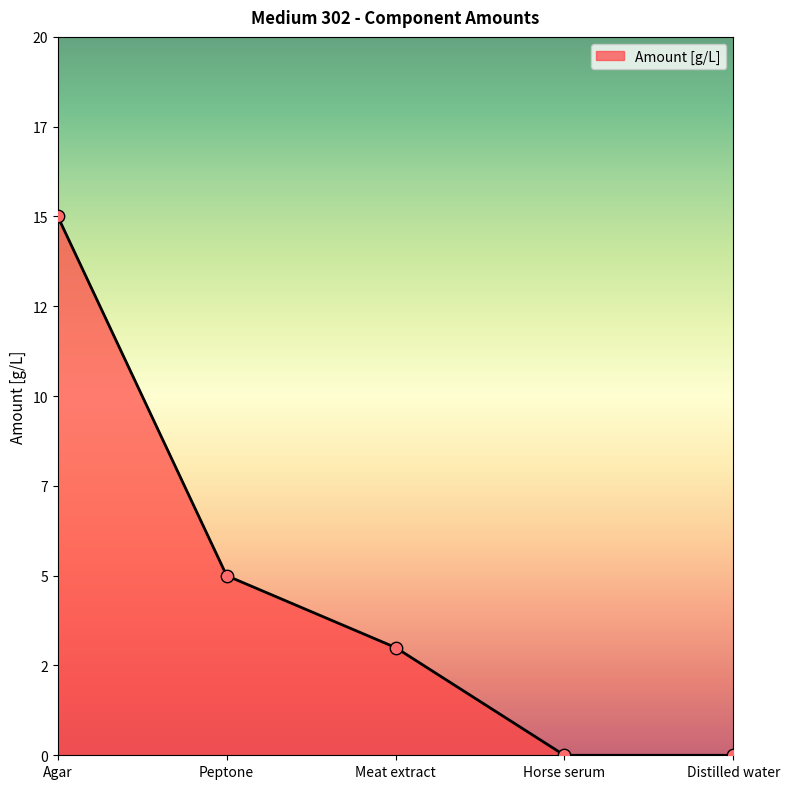

What is the change in value from Agar to Meat extract?

-12